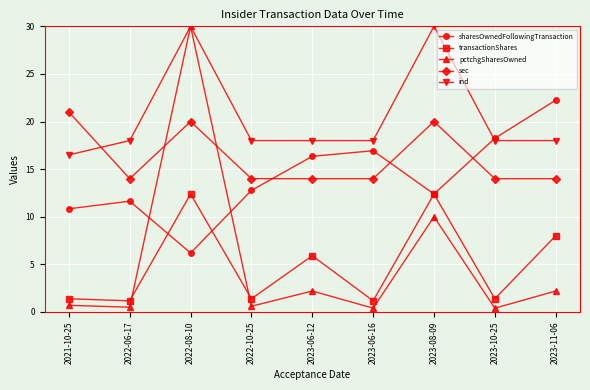

What is the value of the sharesOwnedFollowingTransaction point at the 7th from the left?

12.4